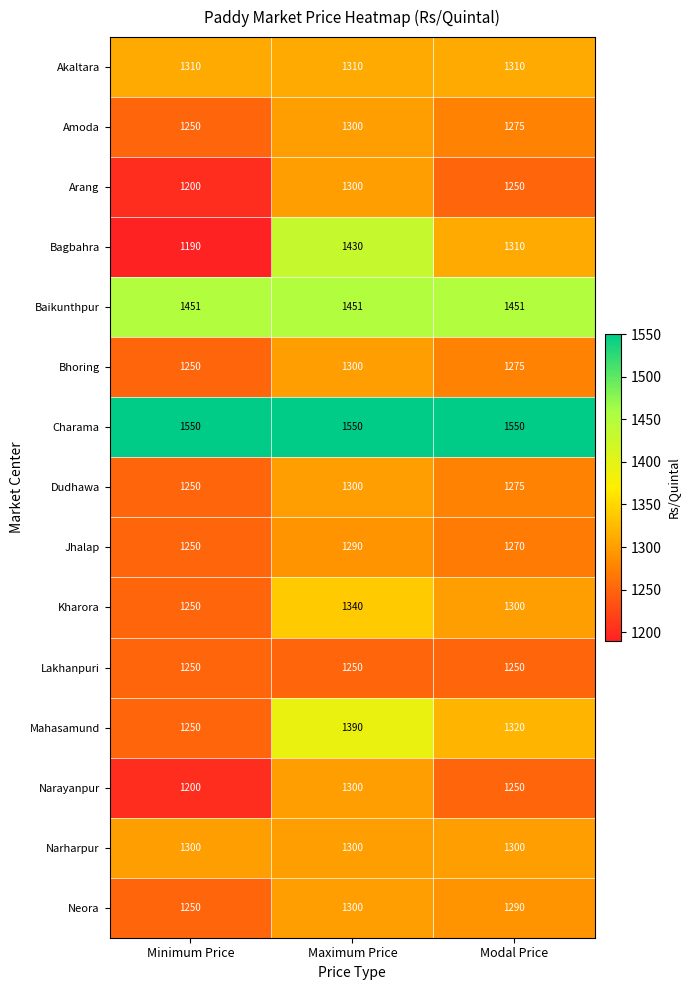

At which label does Amoda first exceed 1275?

Maximum Price